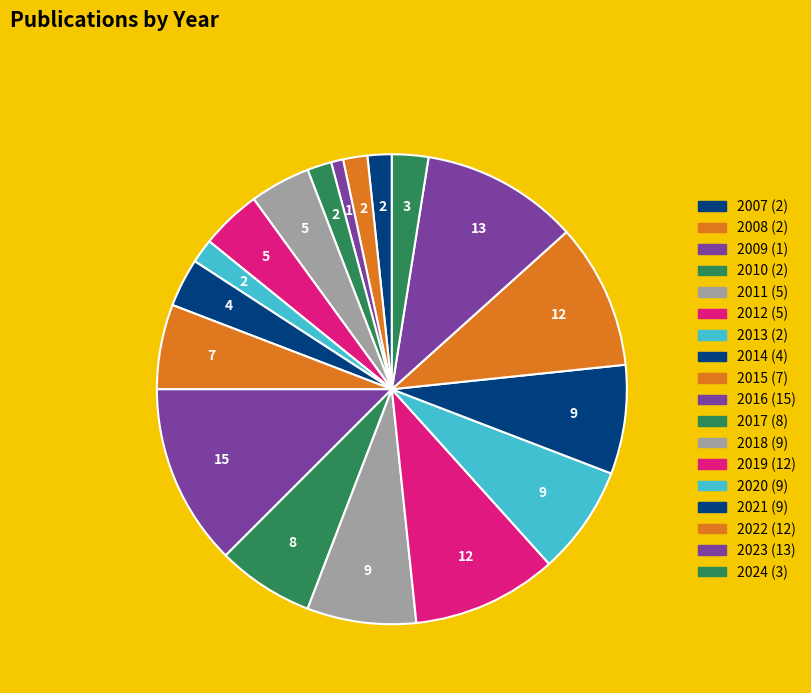

What is the change in value from 2010 to 2021?

+7